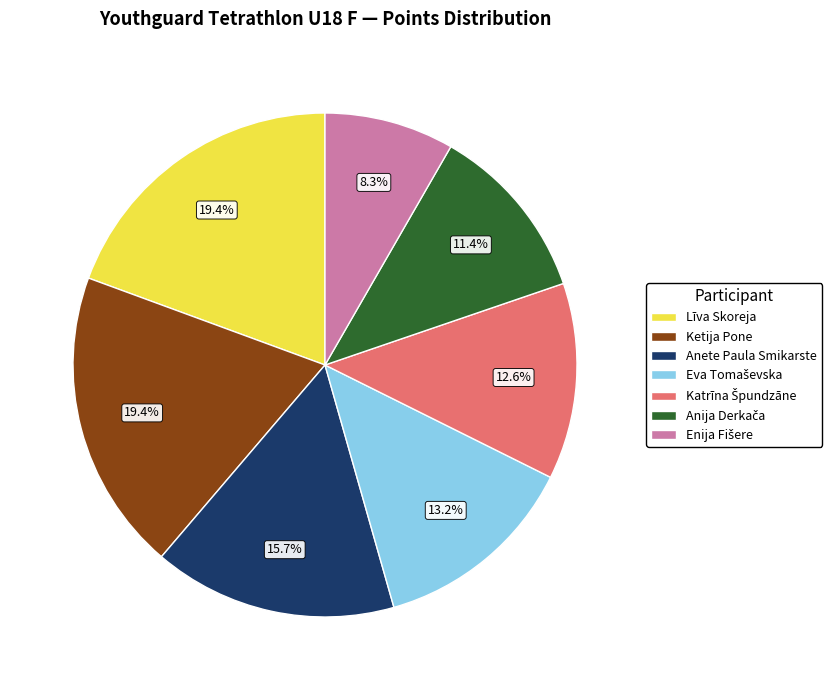

Is there a majority slice in this chart?

No